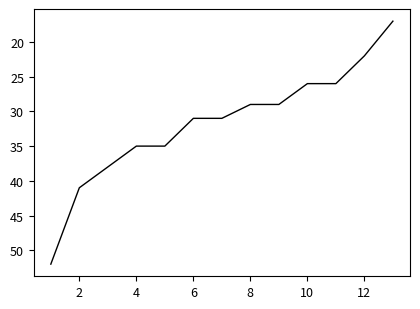

What is the greatest value displayed?

52